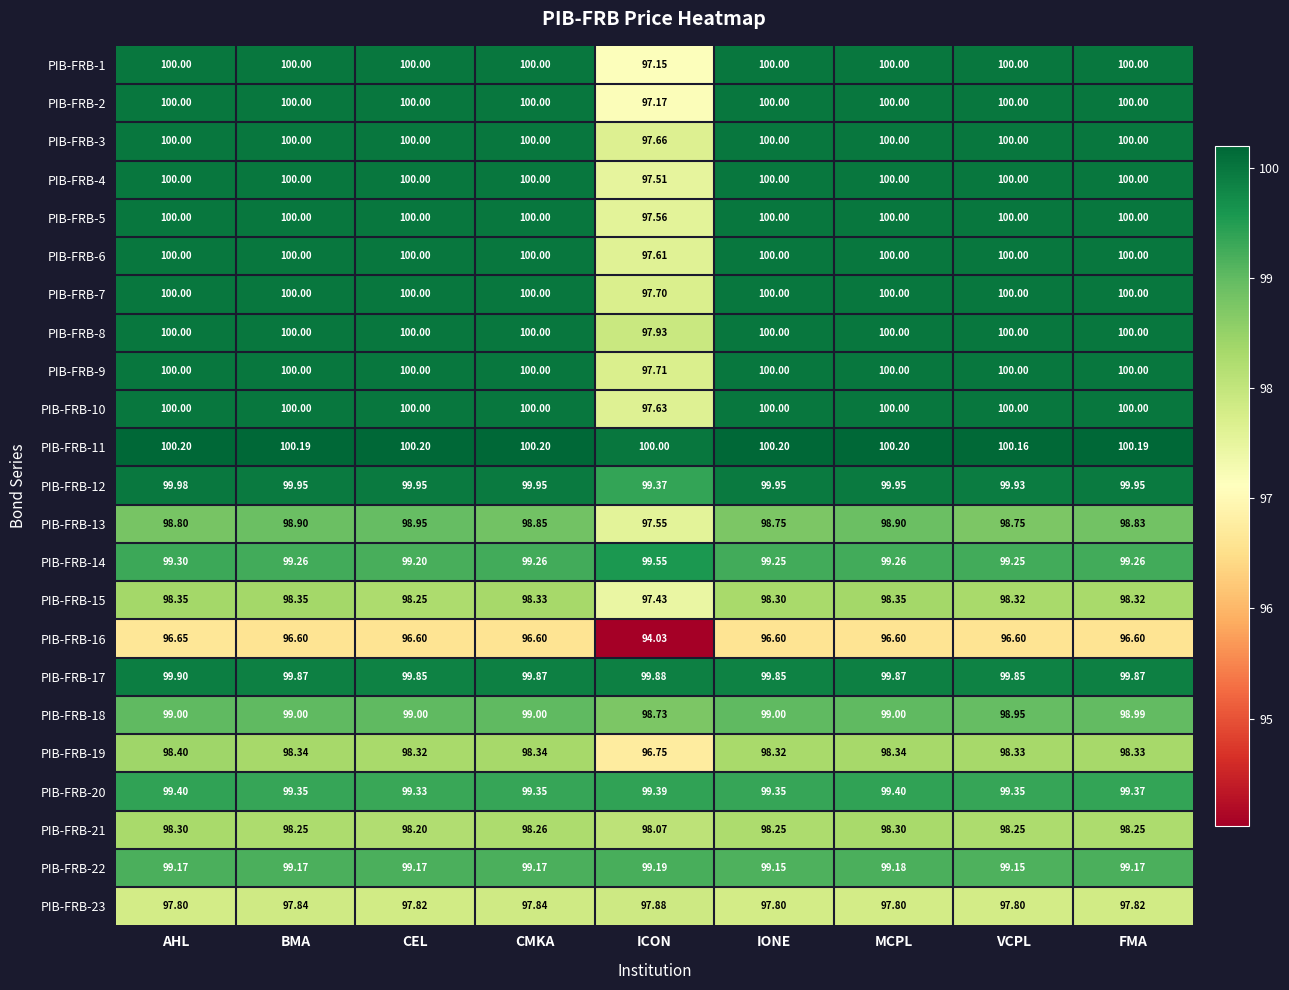

At which category is the sum across all series the highest?

AHL